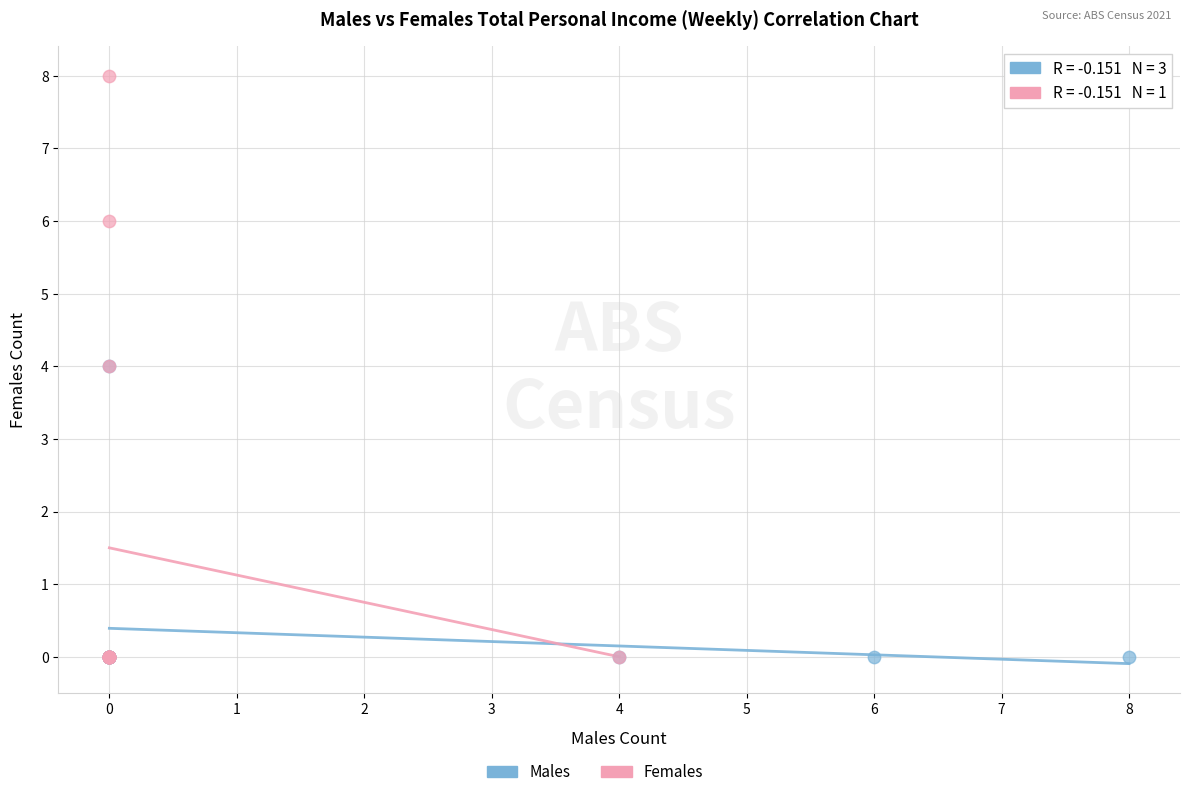

Which series has the widest spread of Y values?

Females